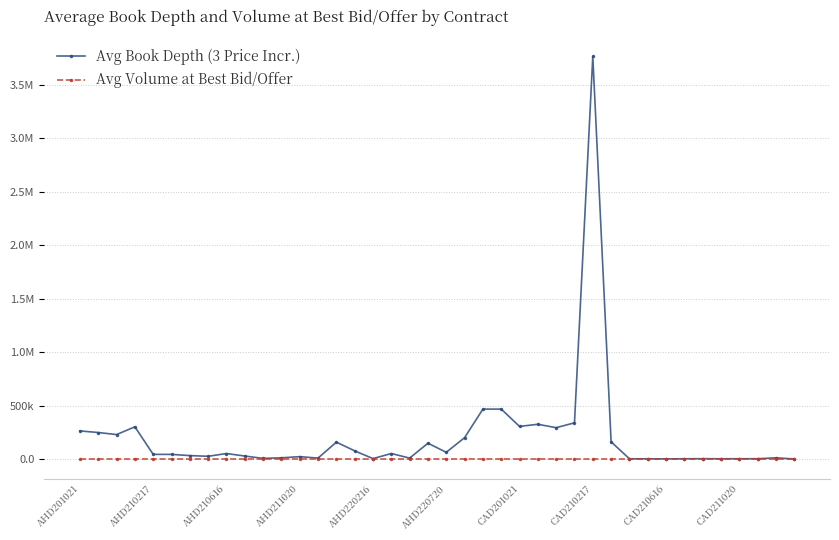

Rank the series by their average value, from lowest to highest.

Avg Volume at Best Bid/Offer, Avg Book Depth (3 Price Incr.)